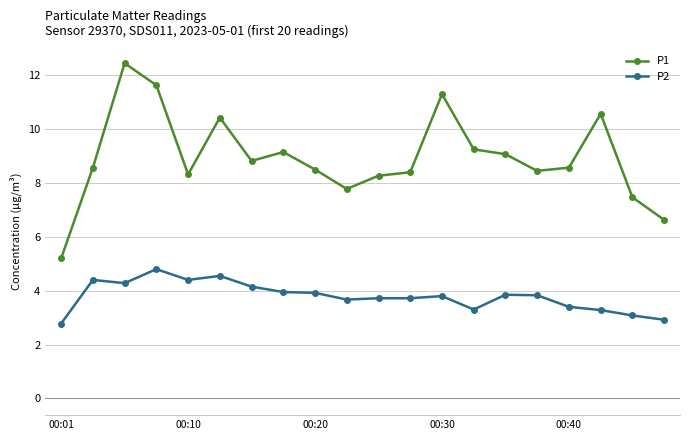

What is the sum of all P1 values?

178.8